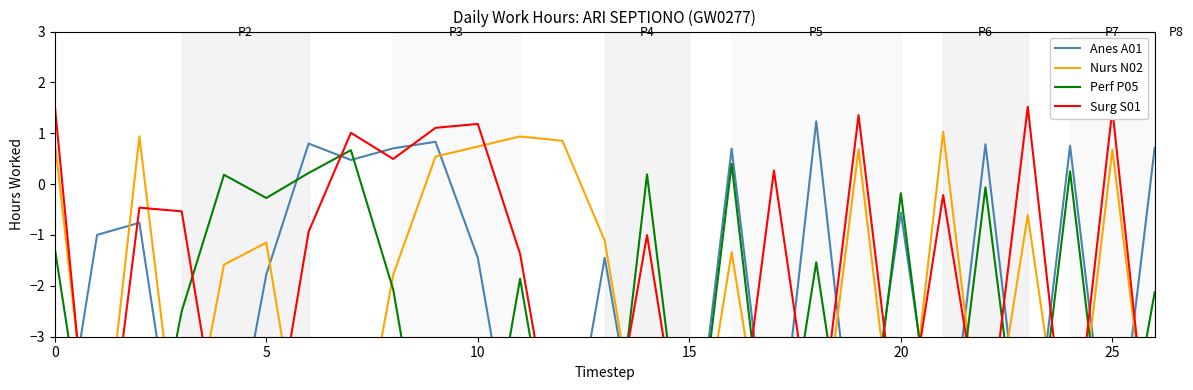

The Anes A01 series shows -2.0 at 15. True or false?

False